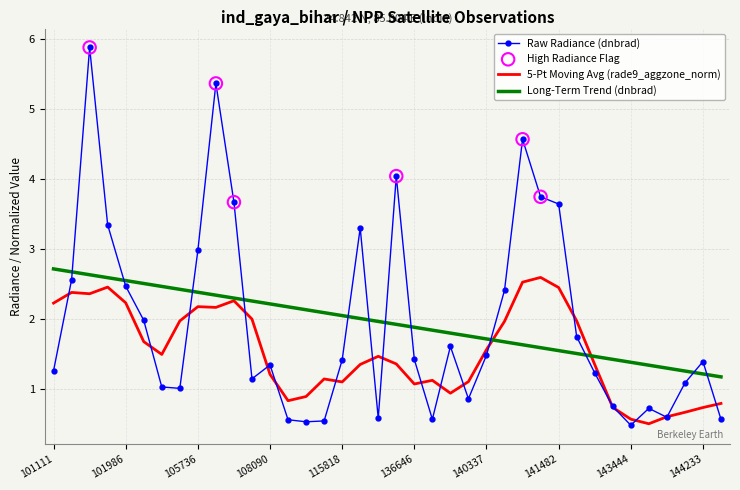

True or false: Long-Term Trend (dnbrad) and Raw Radiance (dnbrad) intersect in this chart.

True